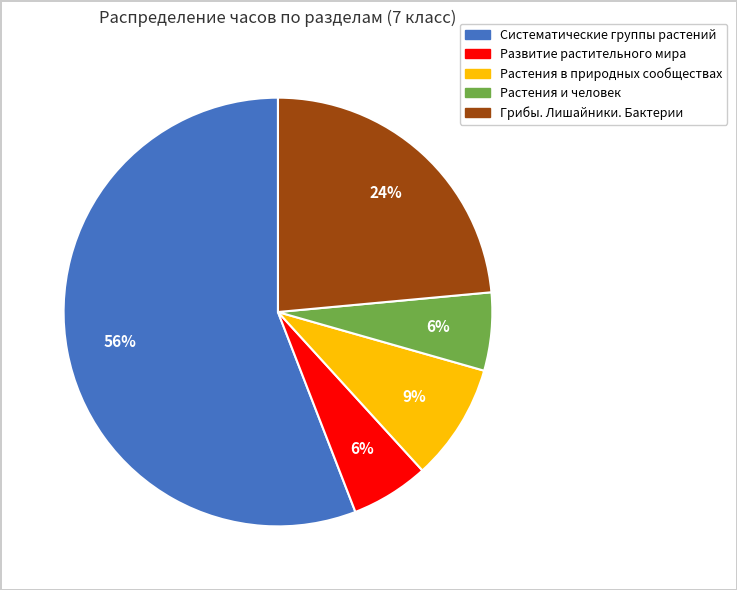

Is there any slice that represents more than half of the pie?

Yes